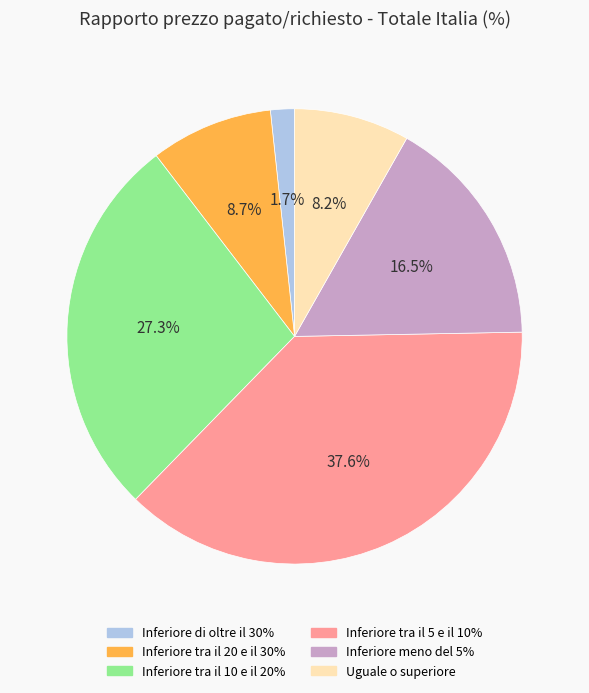

Does Uguale o superiore represent more than half of the total?

No